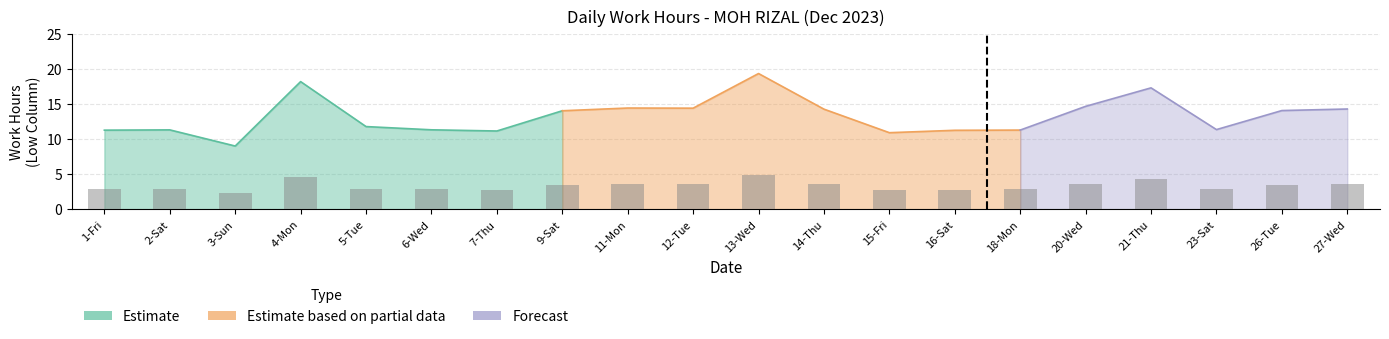

Where does the data first go above 14?

4-Mon